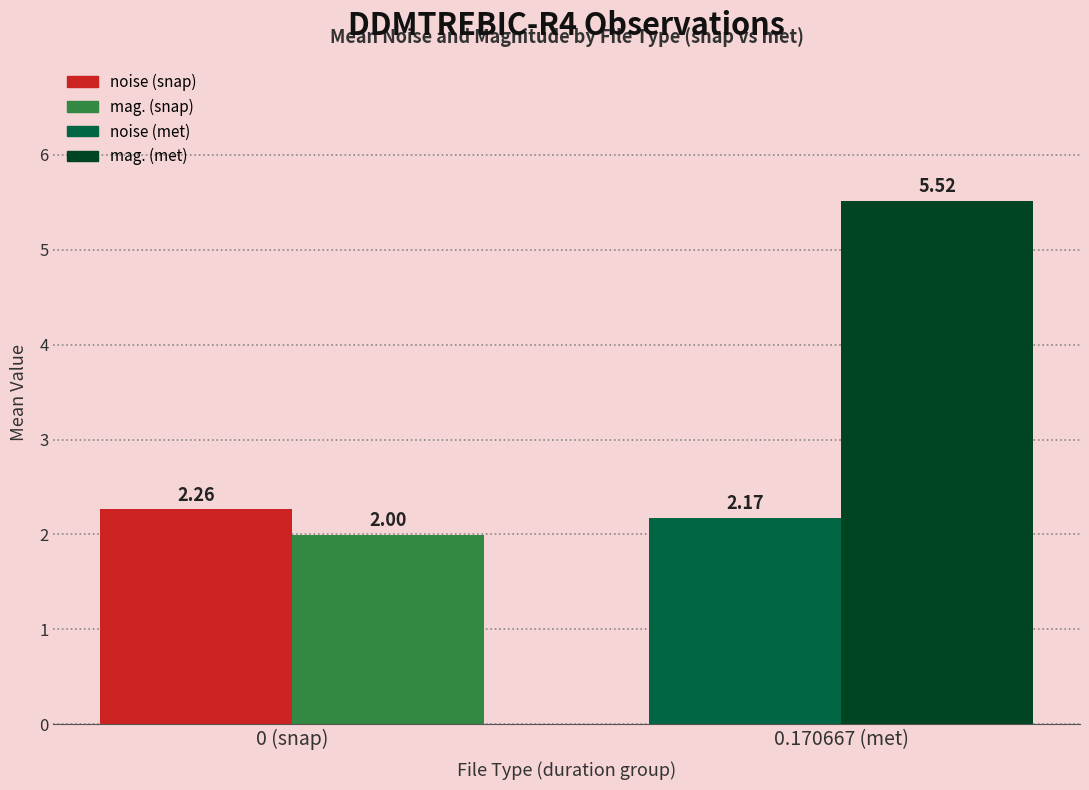

What is the spread (max minus min) of values at 0.170667 (met)?

3.3